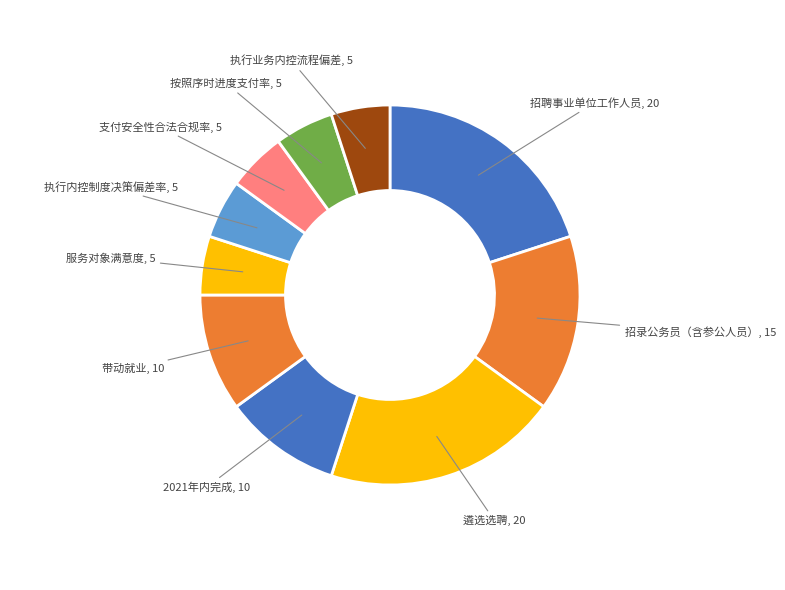

How many slices are in this pie chart?

10